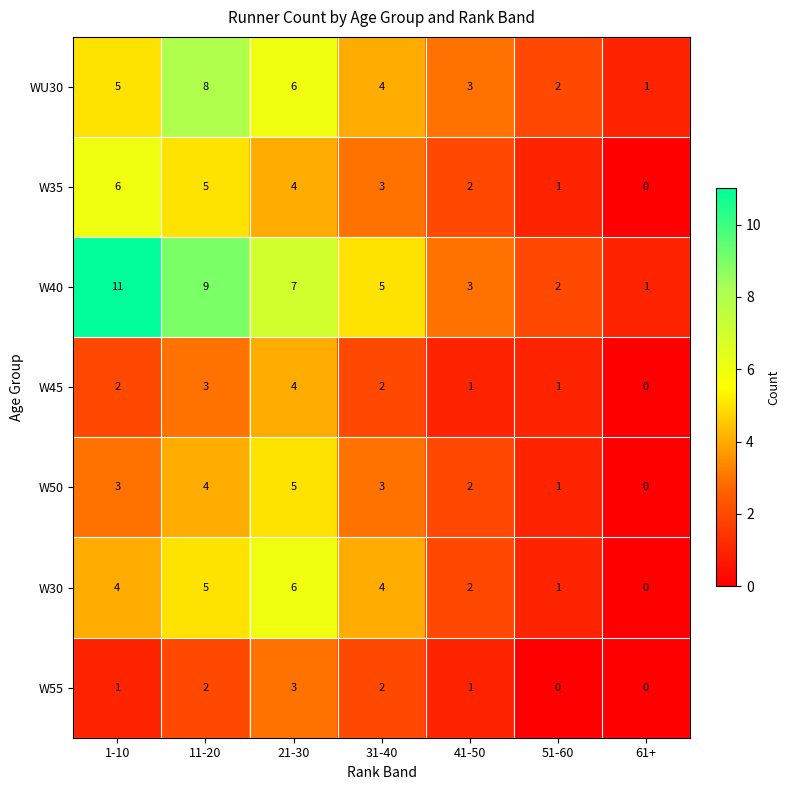

How many data points does each series have?

7